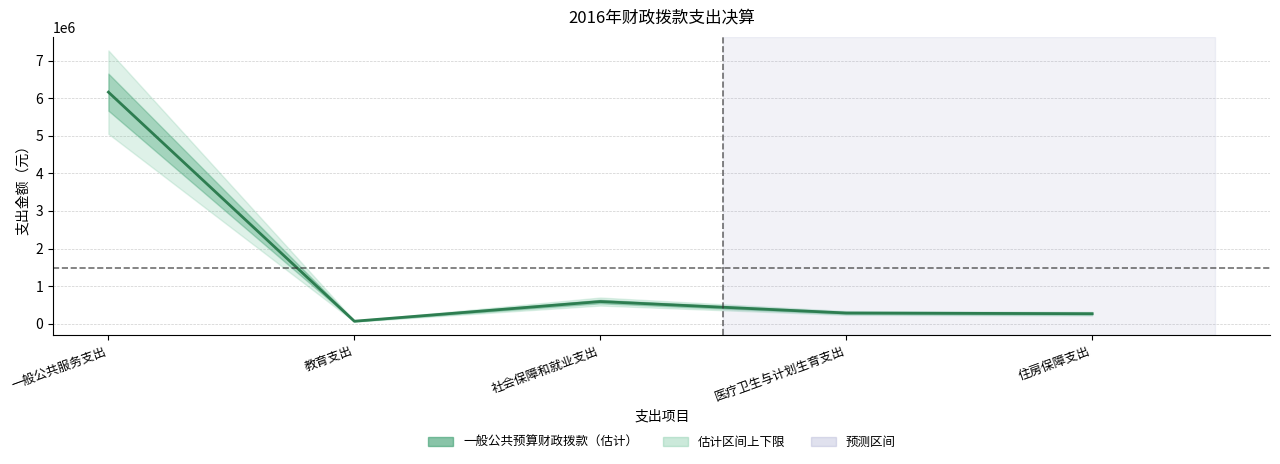

At which label does the data first exceed 287479?

一般公共服务支出